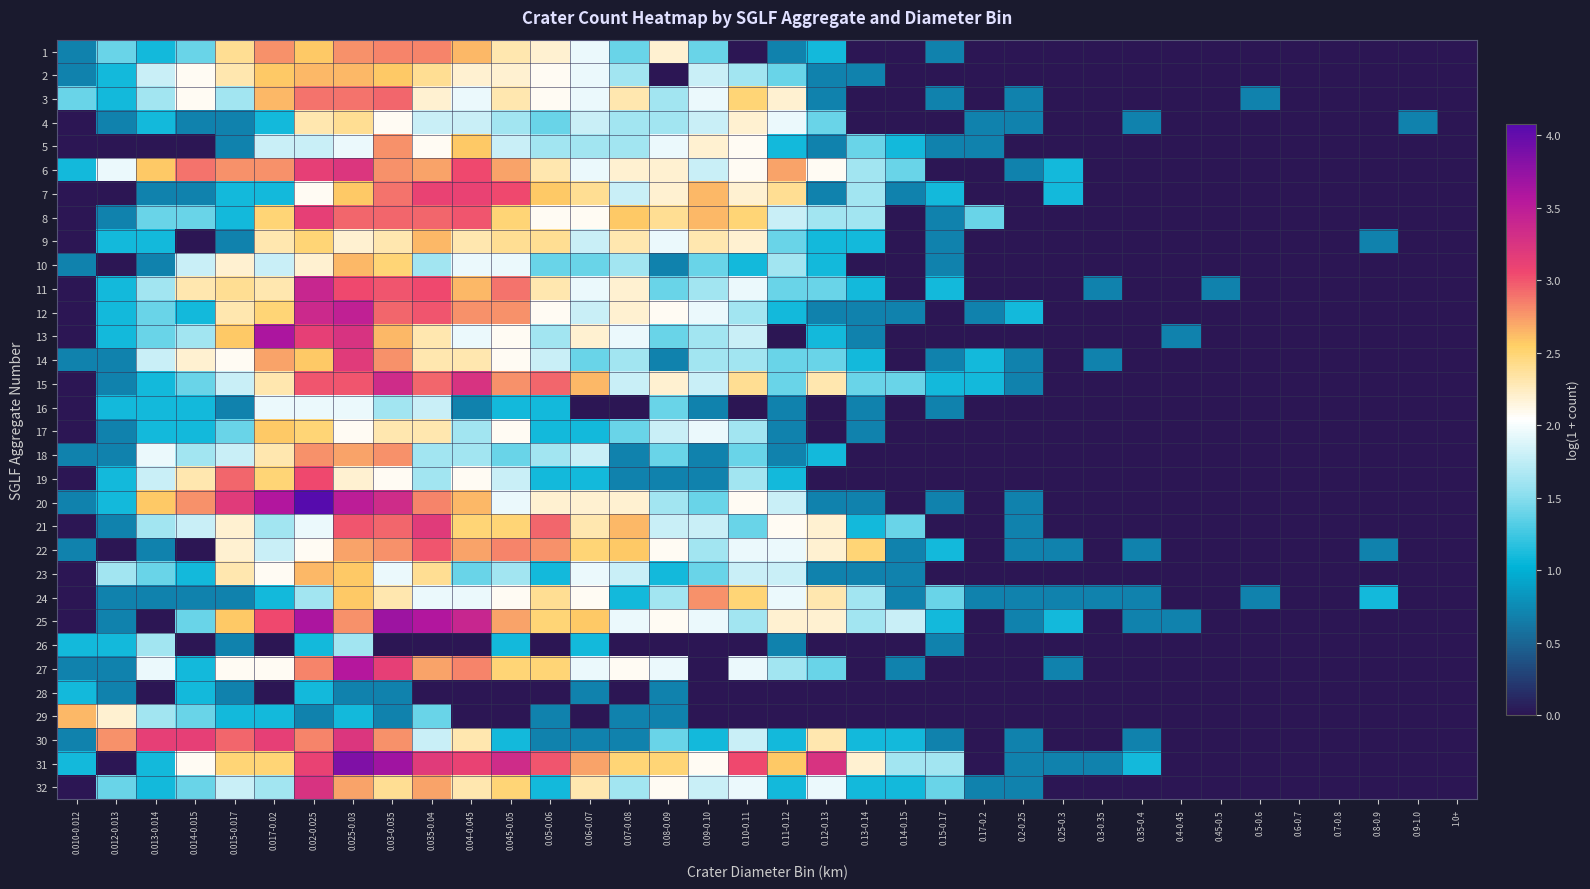

Rank the series by their maximum value, from highest to lowest.

20, 31, 25, 13, 27, 12, 11, 15, 32, 6, 30, 14, 21, 8, 7, 19, 22, 3, 1, 5, 18, 24, 2, 9, 10, 23, 29, 17, 4, 16, 26, 28